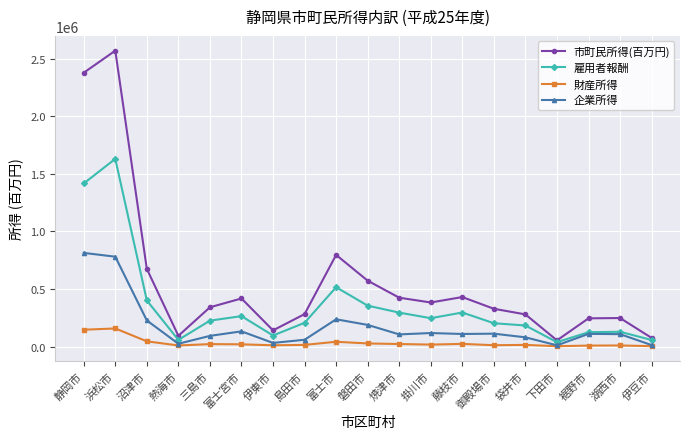

What is the difference between the maximum and minimum values in the 企業所得 series?

802387.8